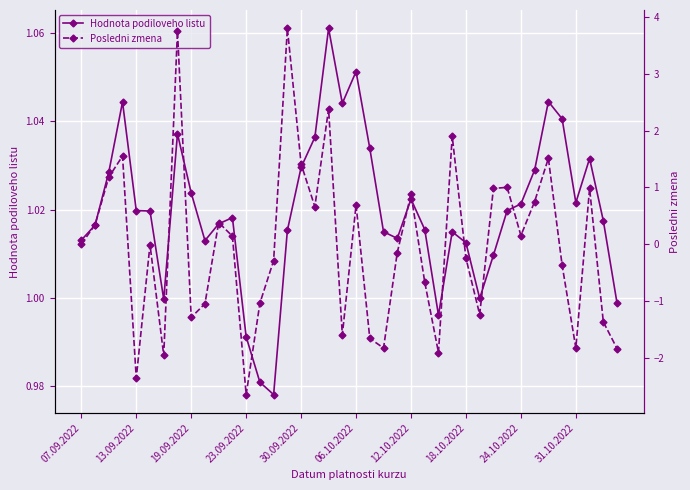

True or false: Hodnota podiloveho listu and Posledni zmena intersect in this chart.

True